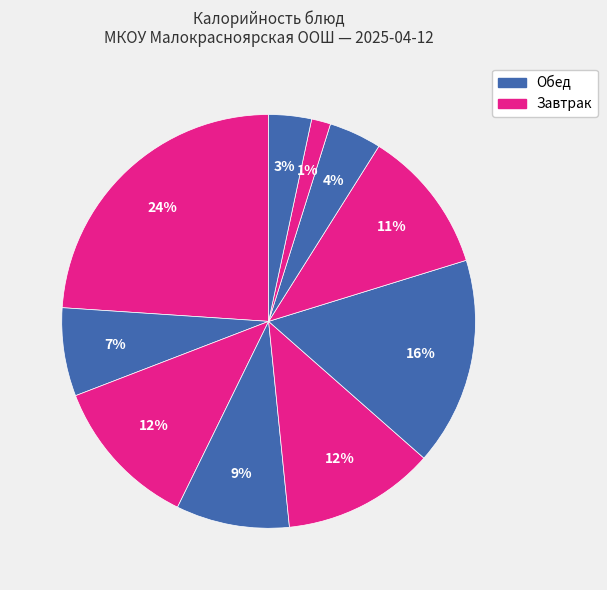

Count the number of slices in the pie.

10